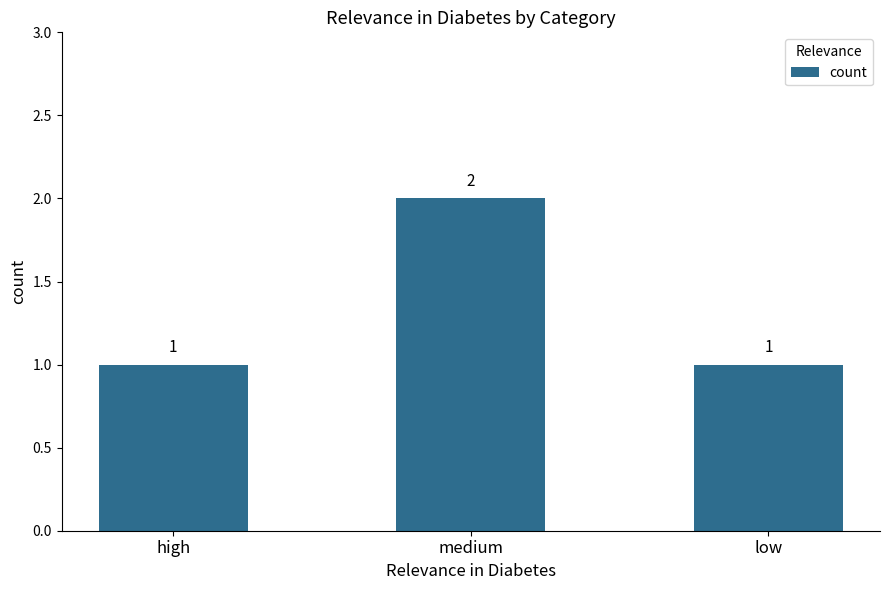

Which category has the highest value across all series?

medium